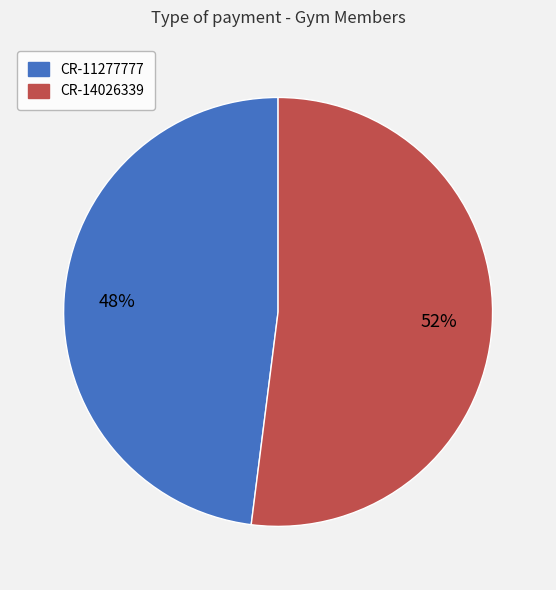

How many segments does this pie chart have?

2